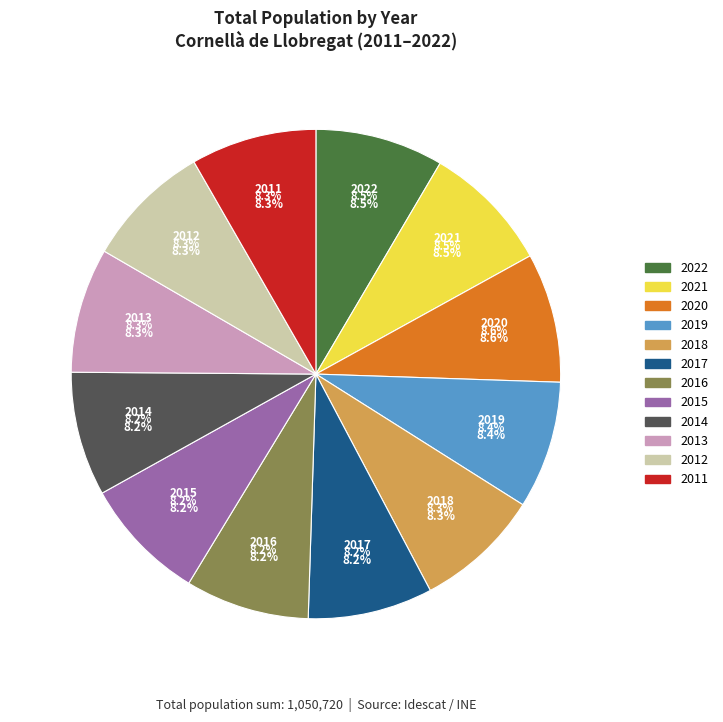

Is 2022 the majority of the pie?

No